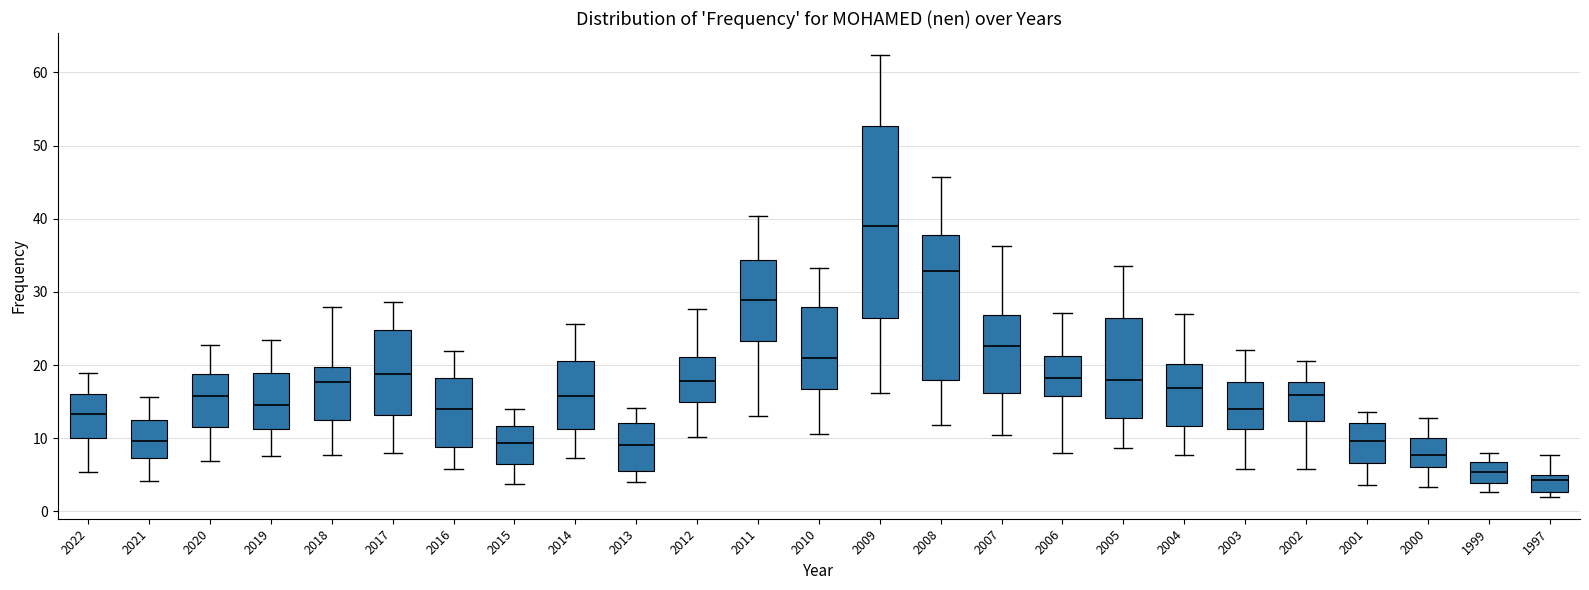

Which box has the lowest median line?

1997